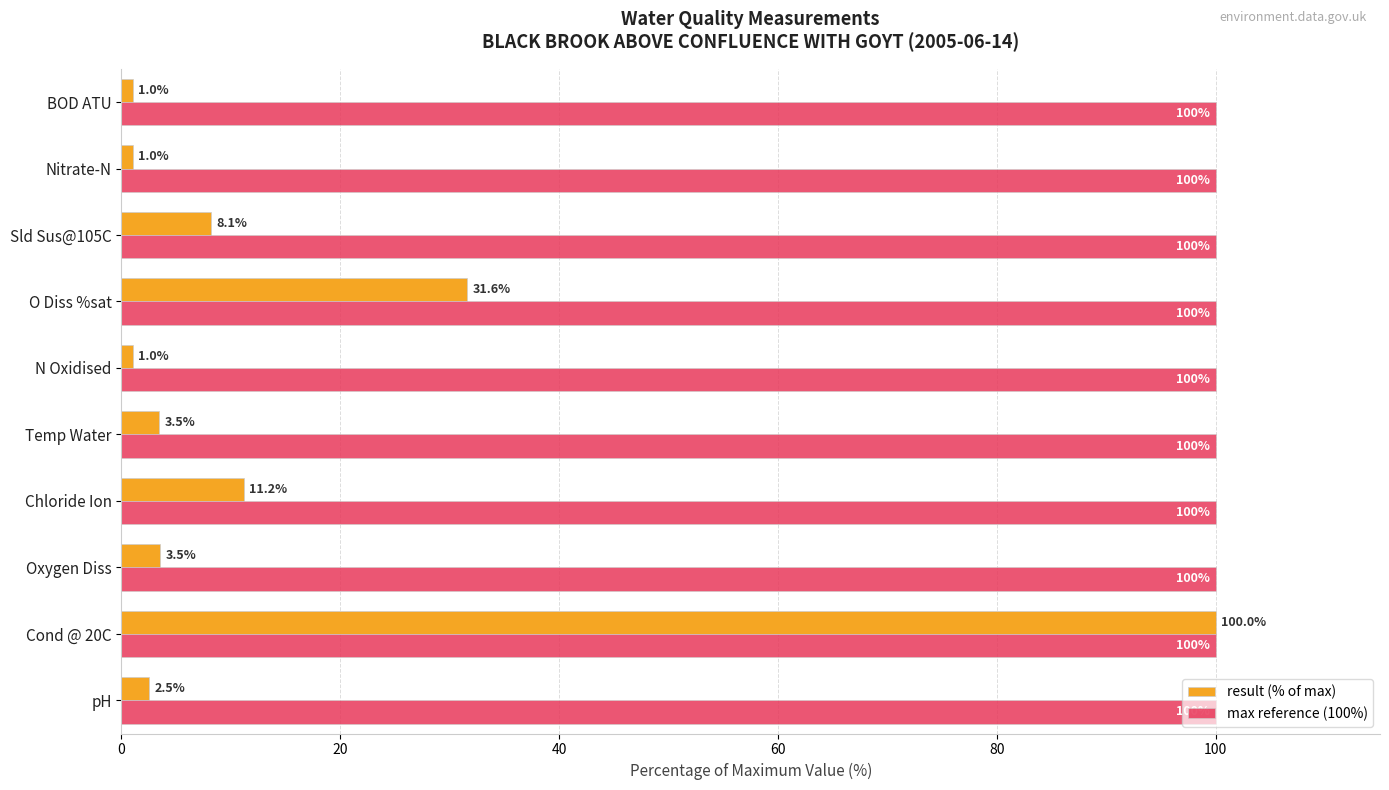

List the series in order of their overall mean, highest first.

max reference (100%), result (% of max)